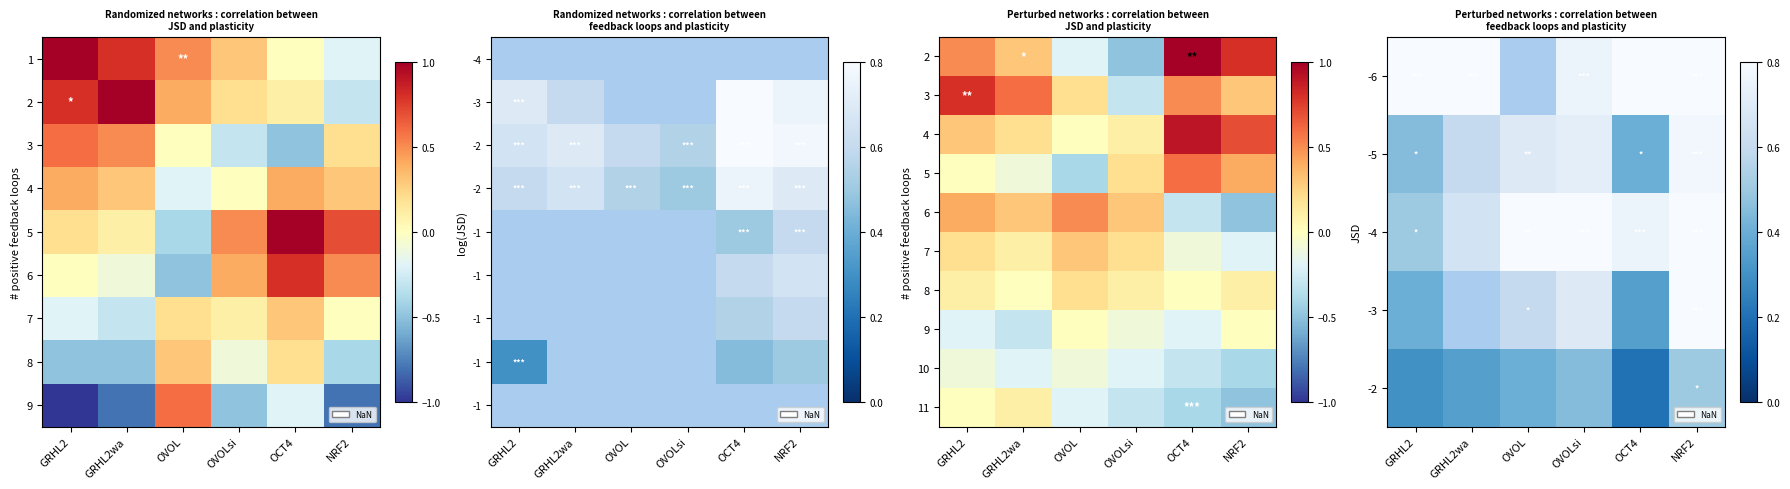

At OVOLsi, list the series in order from smallest to largest.

11, 10, 9, 8, 7, -2, -3, -5, -6, -4